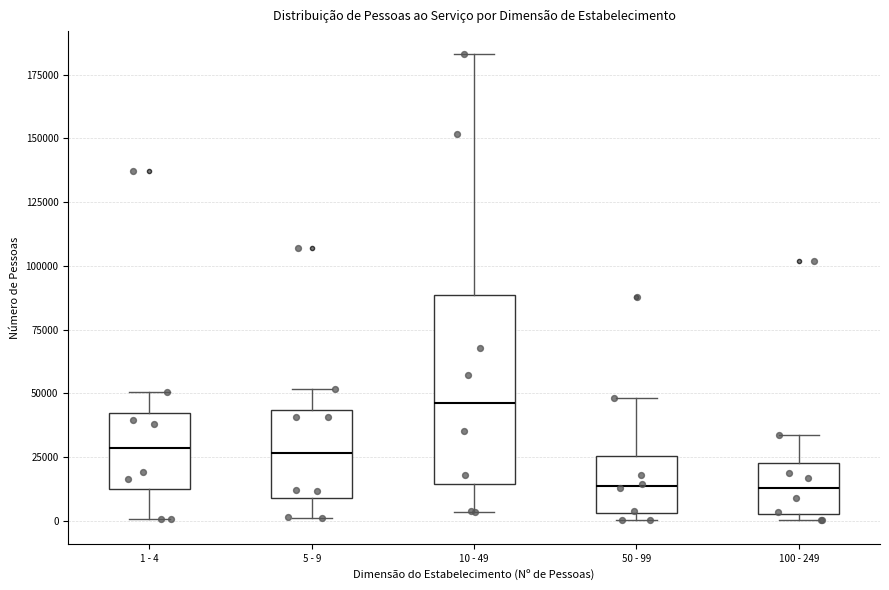

Reading left to right, transcribe this box plot: for each box, give where its median line is, the range the box spans, and where its two whiskers end, as read against the y-axis. The values are not printed on the chart, so give them approximately, as read against the axis.

1 - 4: median 30000, box 15000 to 40000, whiskers 0 to 50000
5 - 9: median 25000, box 10000 to 45000, whiskers 0 to 50000
10 - 49: median 45000, box 15000 to 90000, whiskers 5000 to 185000
50 - 99: median 15000, box 5000 to 25000, whiskers 0 to 50000
100 - 249: median 15000, box 5000 to 25000, whiskers 0 to 35000